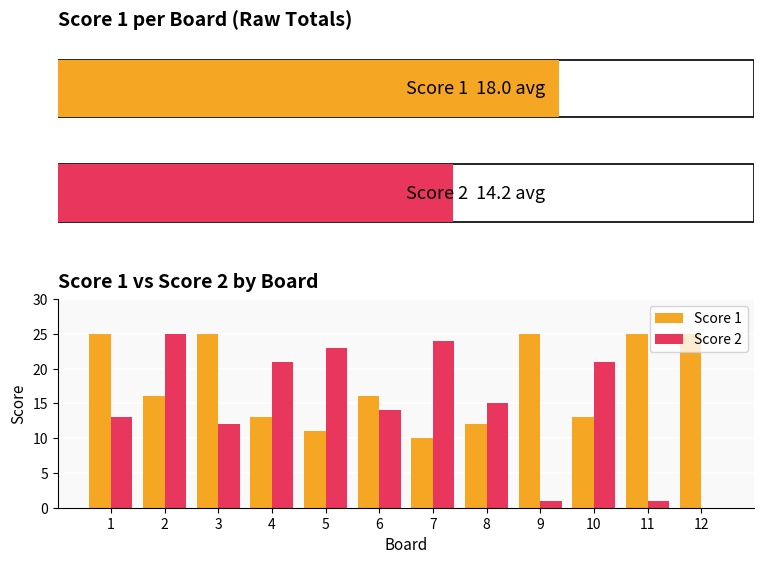

What is the difference between the second highest and second lowest values in the Score 2 series?

23